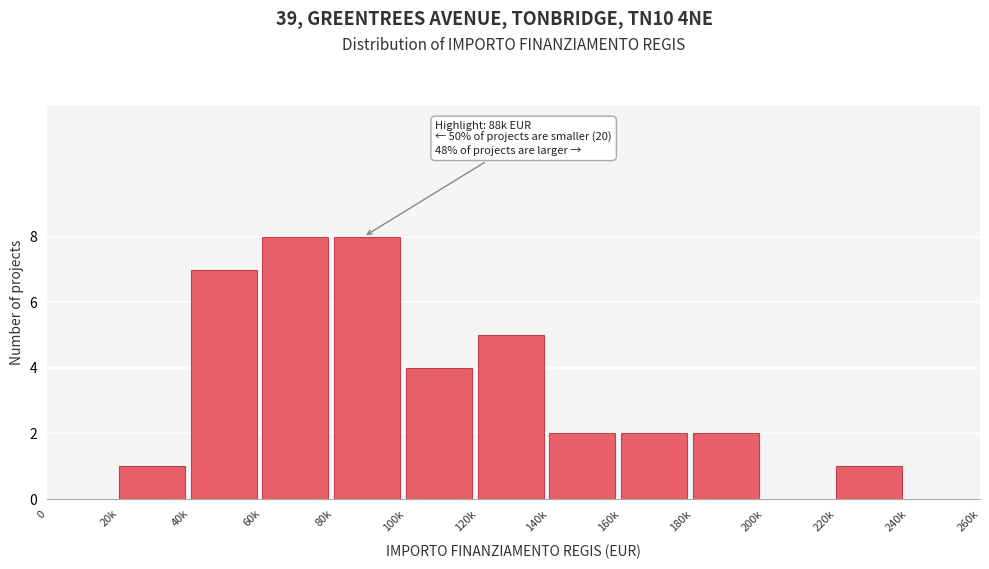

Reading right to left, extract all data points from this chart.

240k=0	220k=1	200k=0	180k=2	160k=2	140k=2	120k=5	100k=4	80k=8	60k=8	40k=7	20k=1	0=0